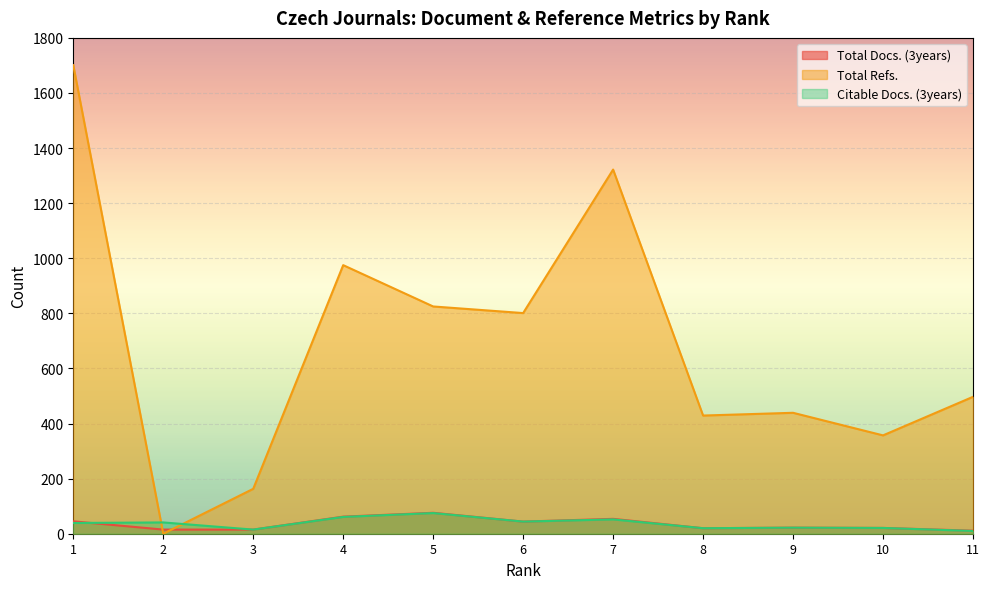

Where is the first local maximum for Total Refs.?

4